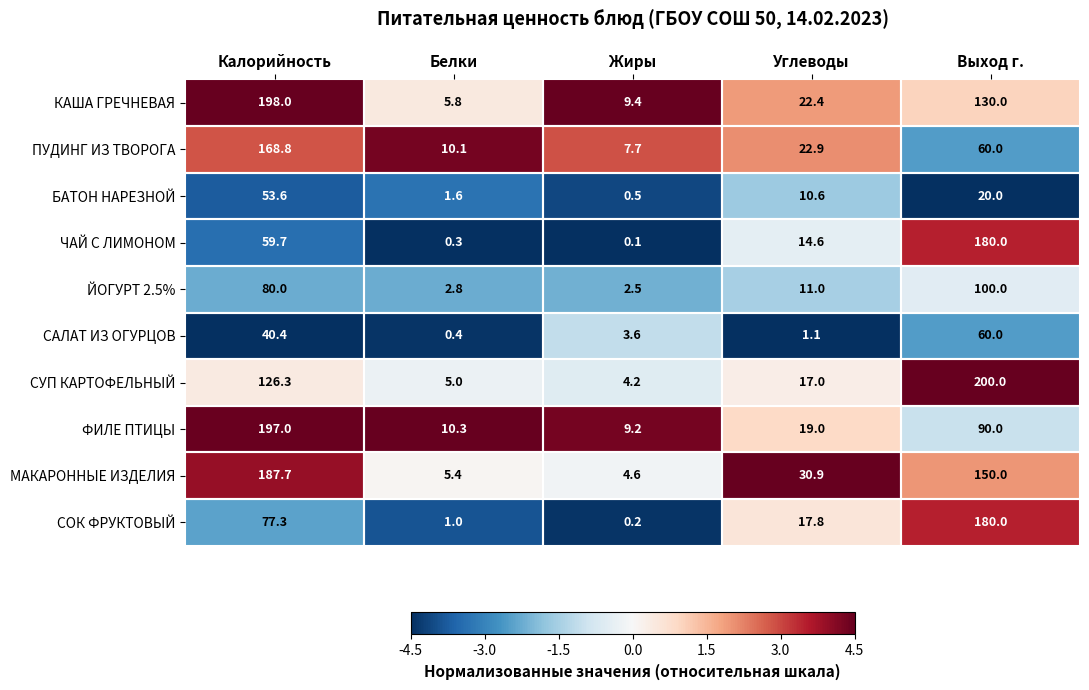

The ЙОГУРТ 2.5% series shows 80.0 at Калорийность. True or false?

True